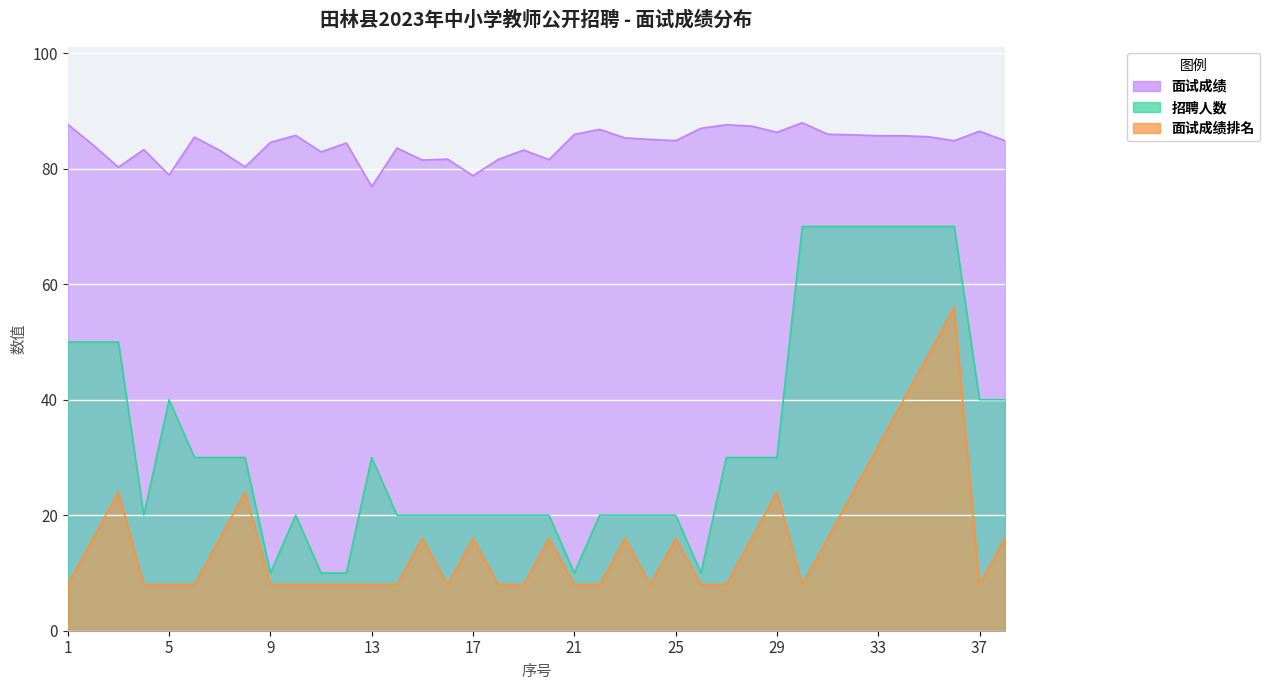

At which label does 面试成绩排名 reach its minimum?

1